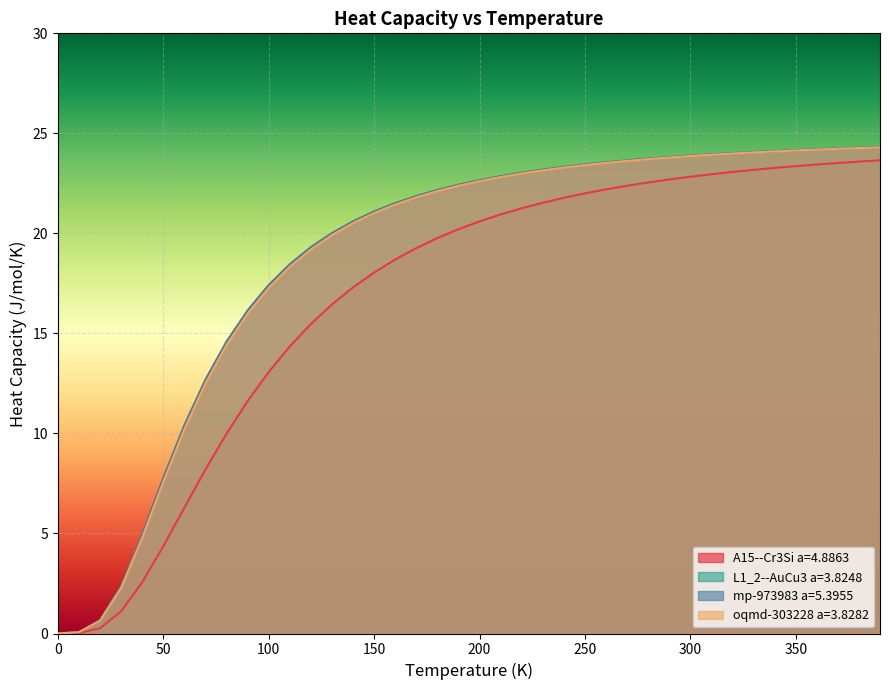

Is it true that oqmd-303228 a=3.8282 equals 0.0 at 0?

True